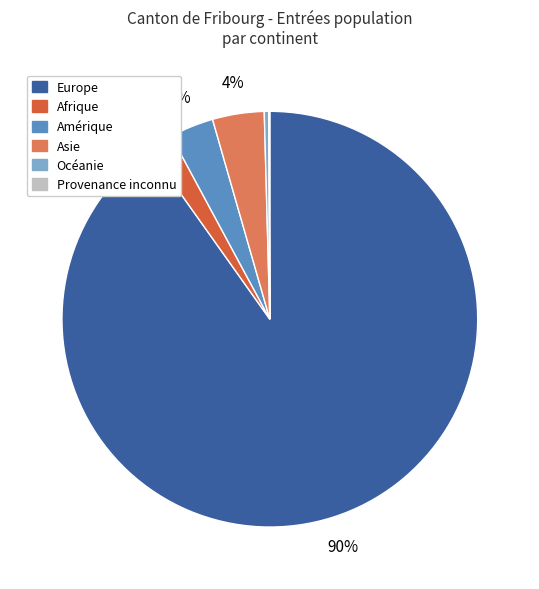

Which has a higher value, Asie or Europe?

Europe